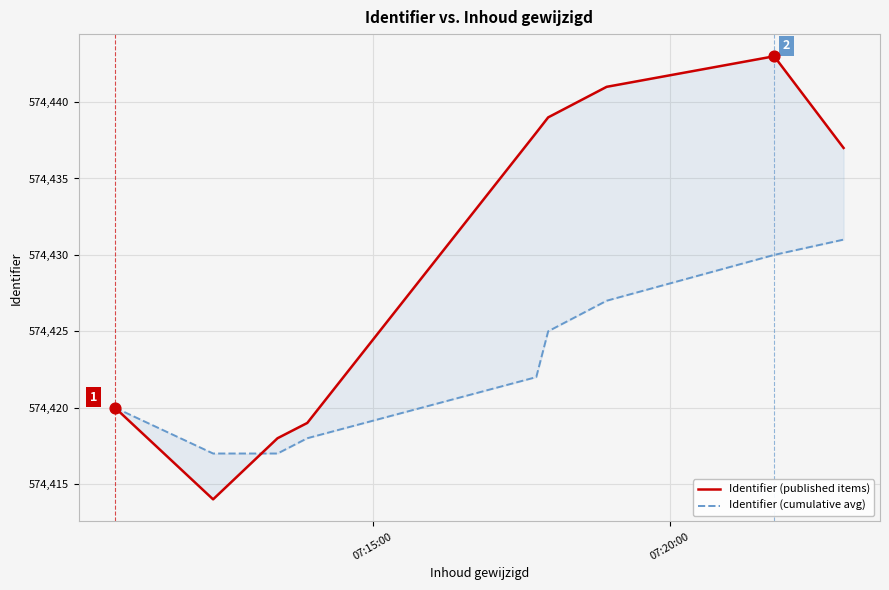

Which series contains the highest Y value?

Identifier (published items)